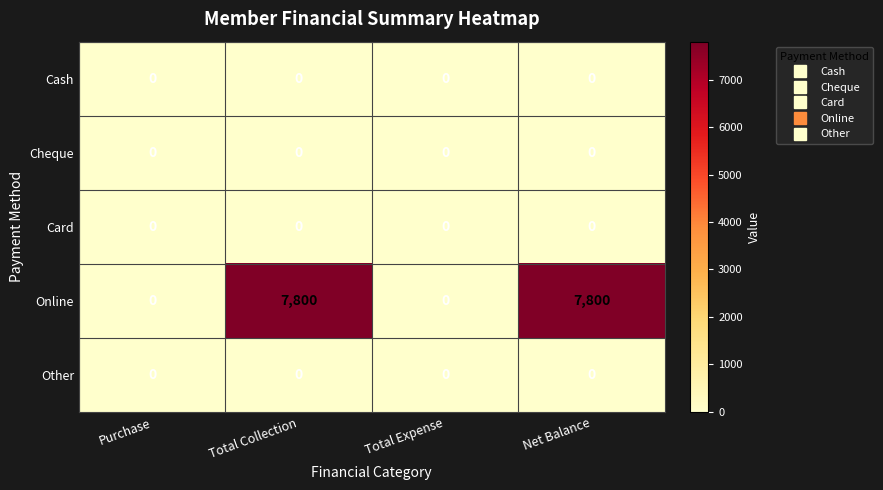

Which series has the widest spread of values?

Online